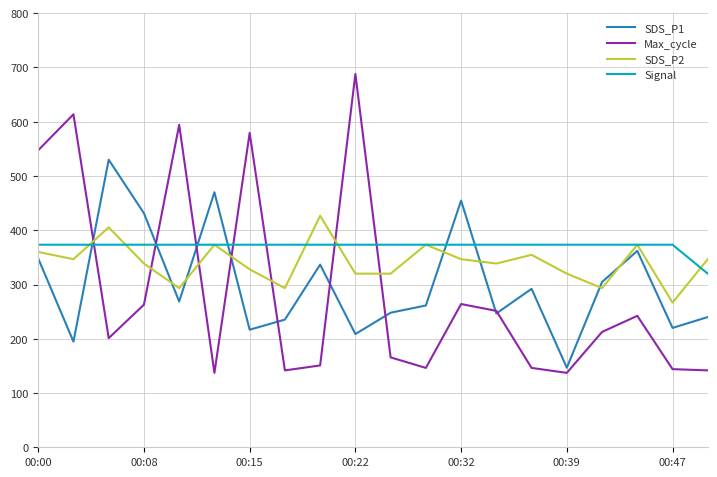

Which series has the largest range (max minus min)?

Max_cycle